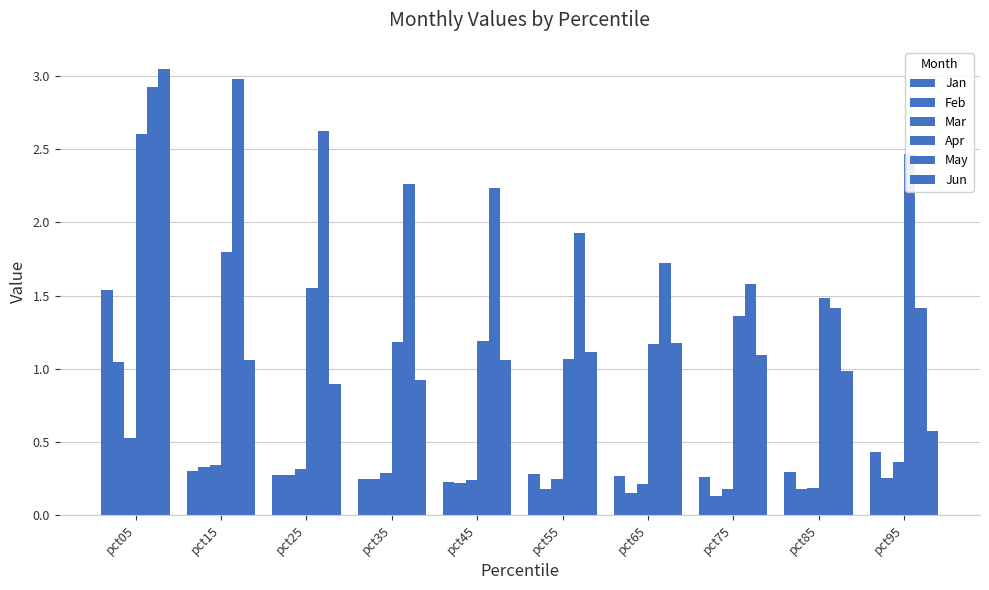

At how many categories does at least one series exceed 2?

6